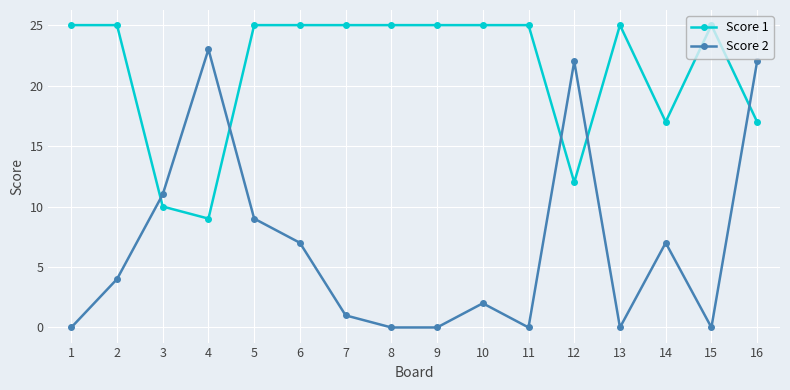

The value of Score 2 at 9 is -8. True or false?

False